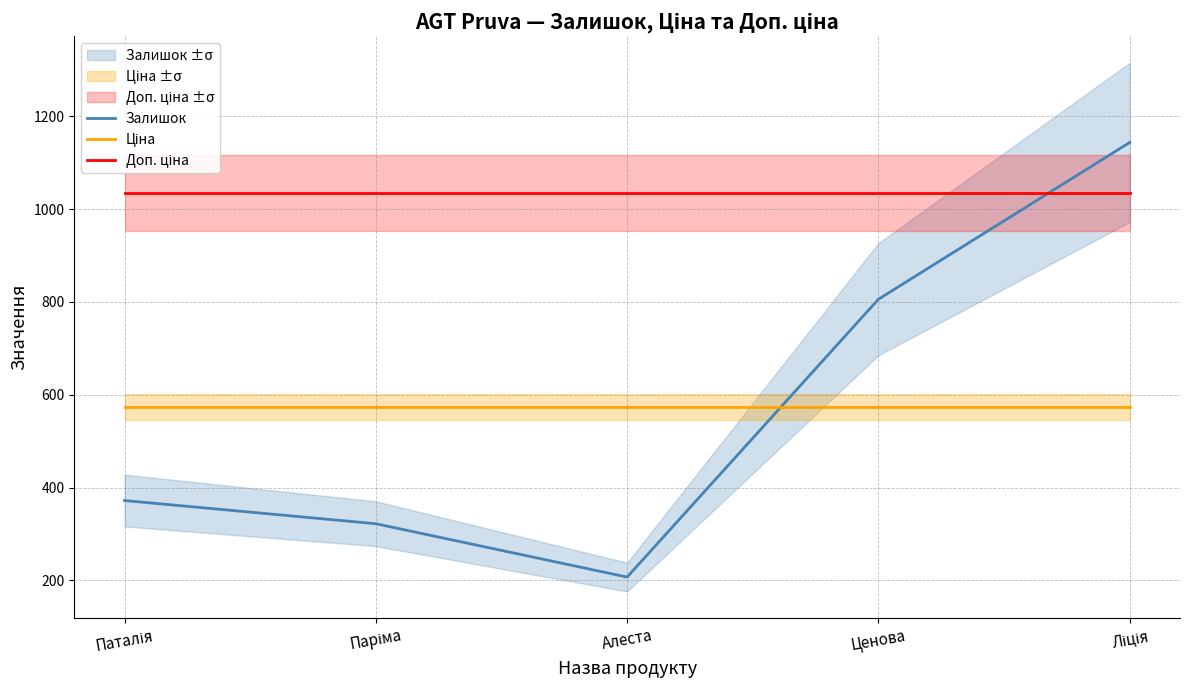

Reading right to left, extract all data points from this chart.

Залишок: Ліція=1144.0	Ценова=806.0	Алеста=207.0	Паріма=322.0	Паталія=372.0
Ціна: Ліція=573.5	Ценова=573.5	Алеста=573.5	Паріма=573.5	Паталія=573.5
Доп. ціна: Ліція=1035.1	Ценова=1035.1	Алеста=1035.1	Паріма=1035.1	Паталія=1035.1